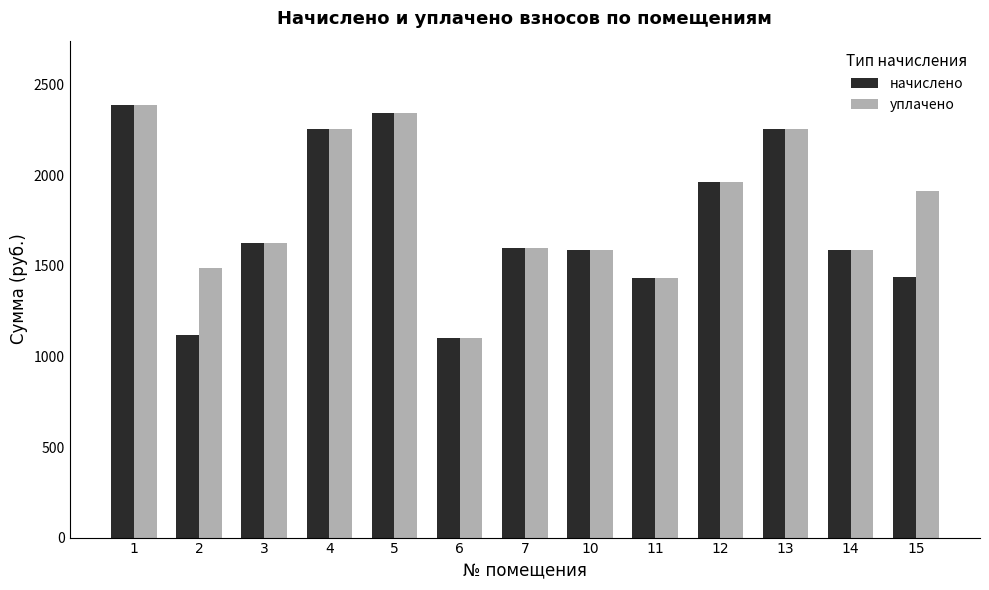

Which category has the highest value across all series?

1